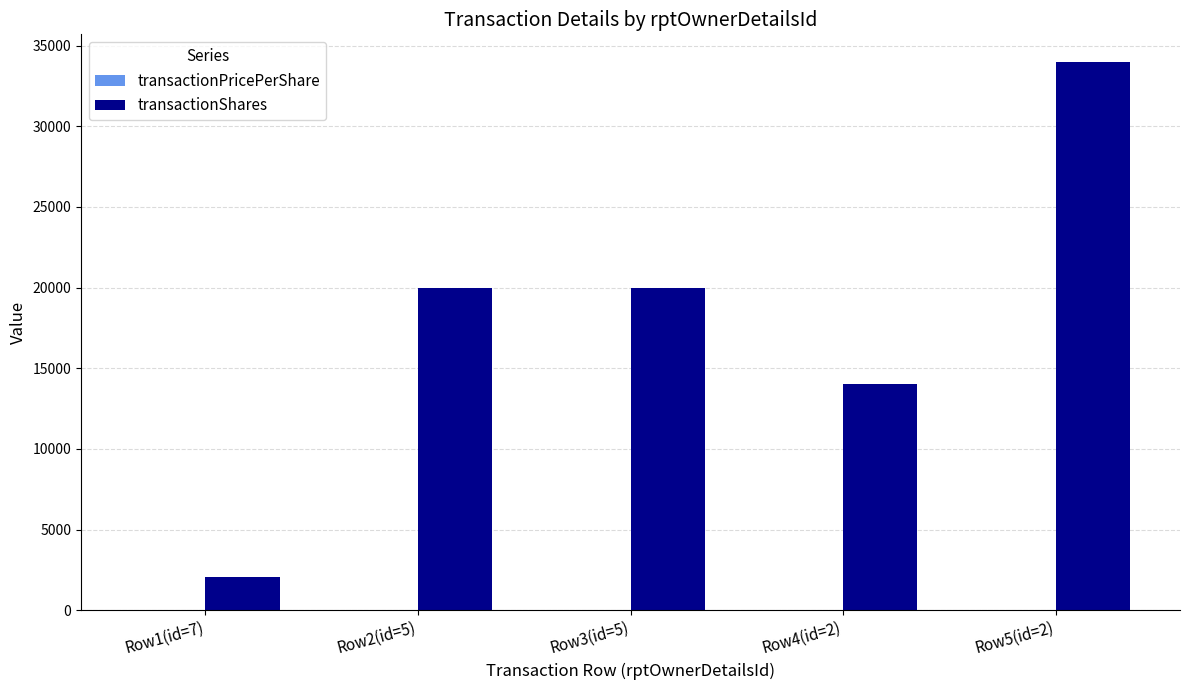

Which series changed the most between Row3(id=5) and Row4(id=2)?

transactionShares